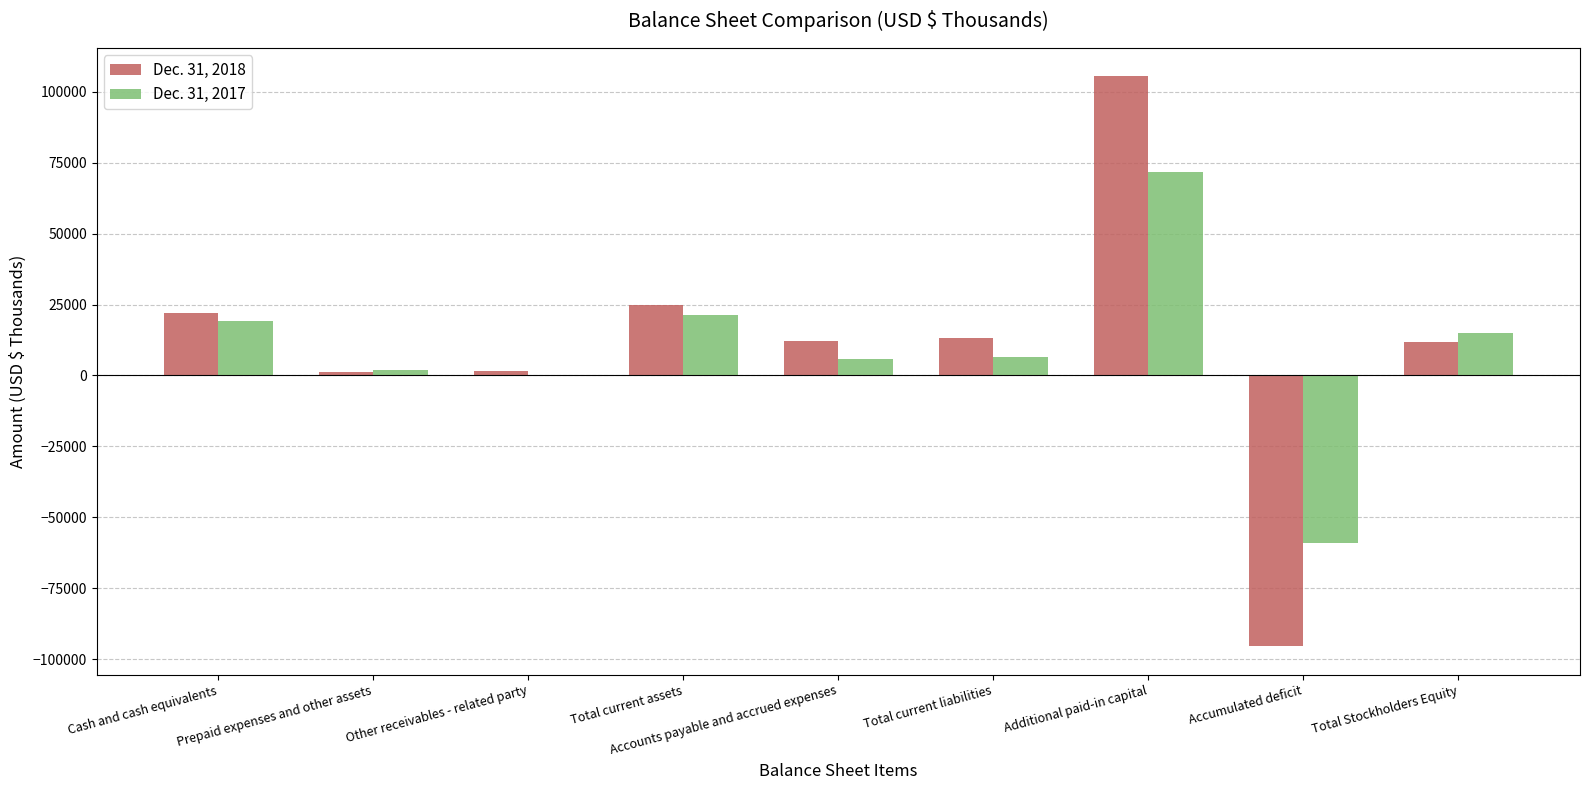

Is the value of Dec. 31, 2017 at Other receivables - related party greater than the value of Dec. 31, 2018 at Accounts payable and accrued expenses?

No